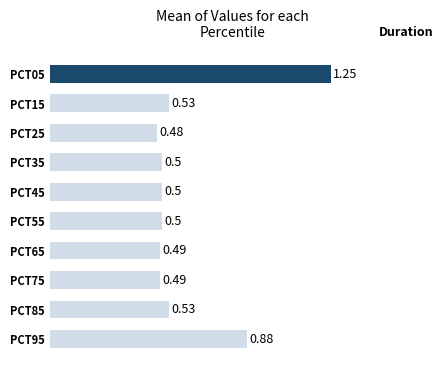

Where is the data nearest to the value 0?

PCT25